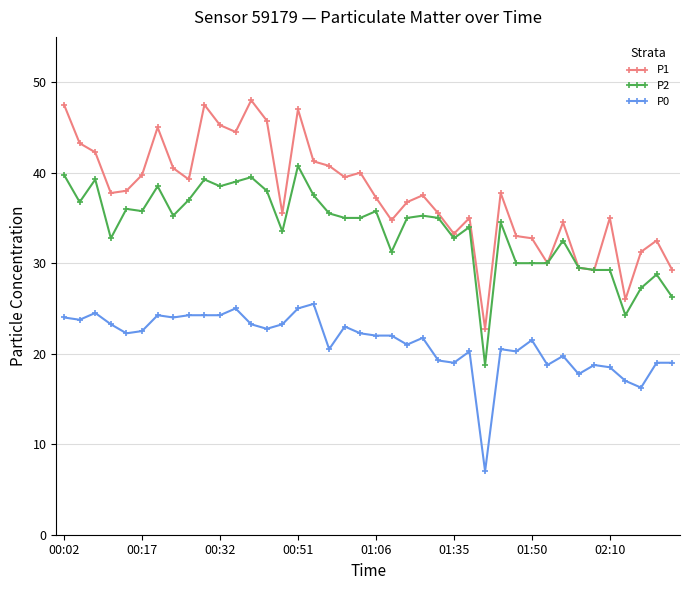

True or false: P1 has more than 2 interior local peaks.

True